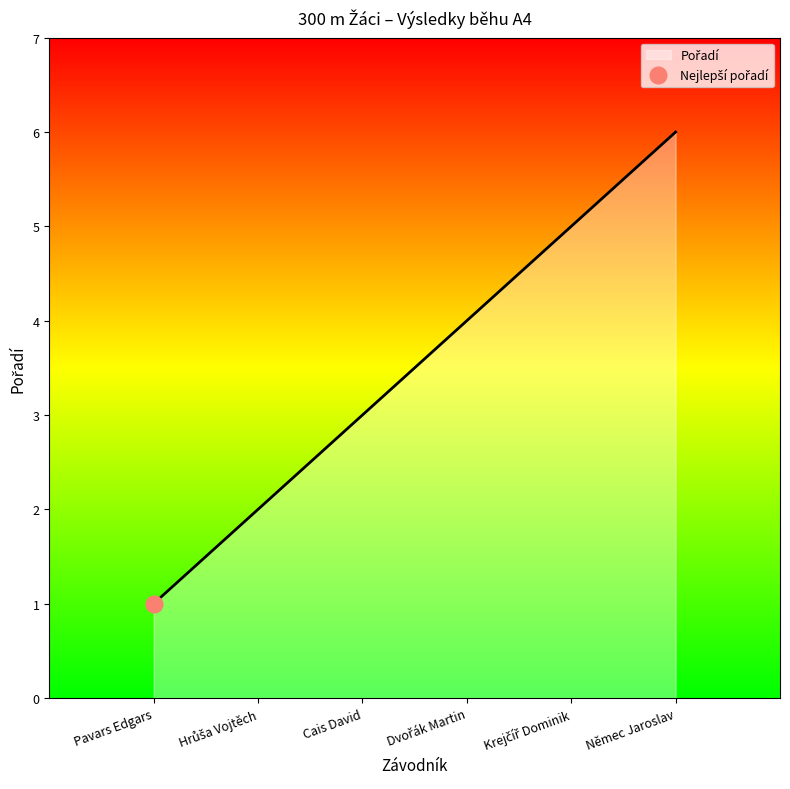

What is the difference between the values at Dvořák Martin and Němec Jaroslav?

2